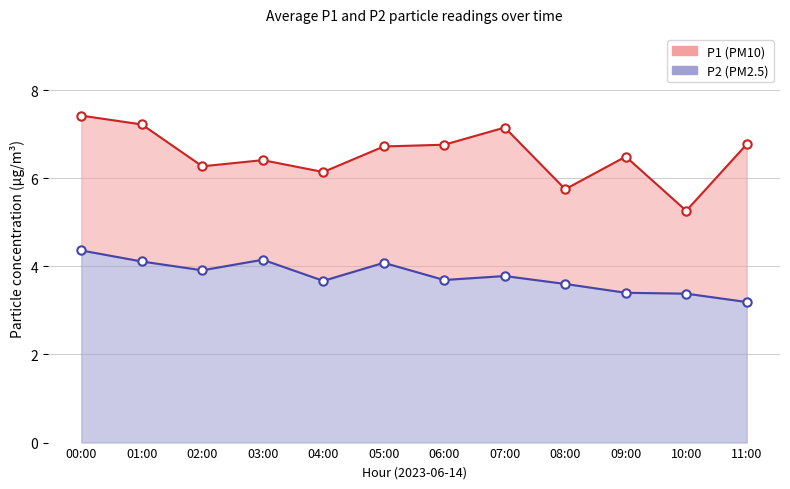

What is the lowest value of the P2 (PM2.5) series?

3.2